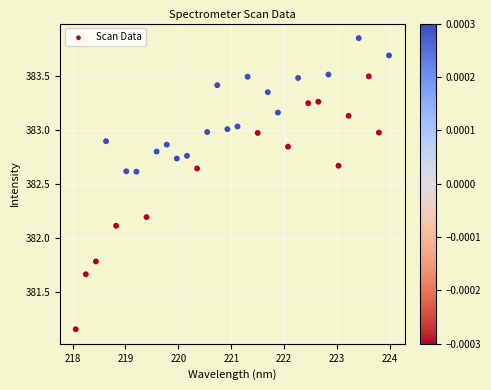

What is the range of X values (max minus min)?

5.9